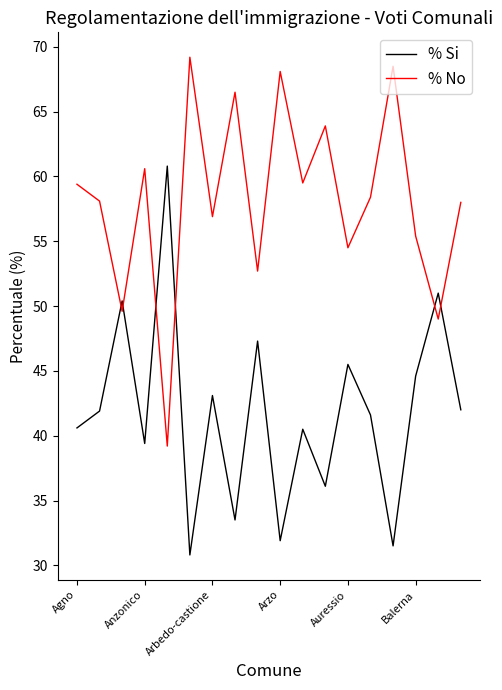

Which series has the largest total across all categories?

% No